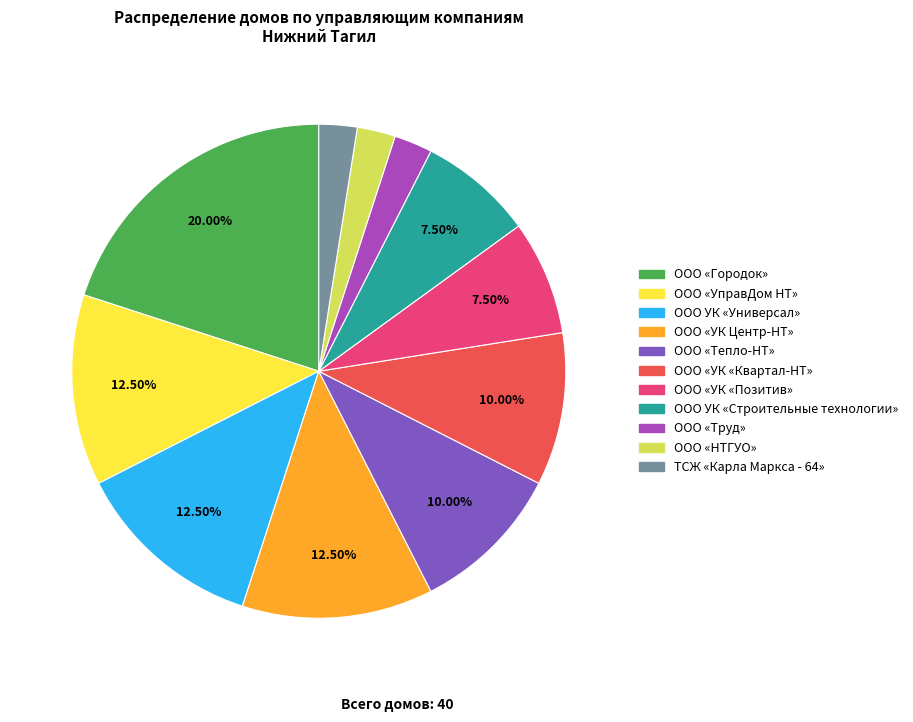

What is the largest slice in the pie chart?

ООО «Городок»